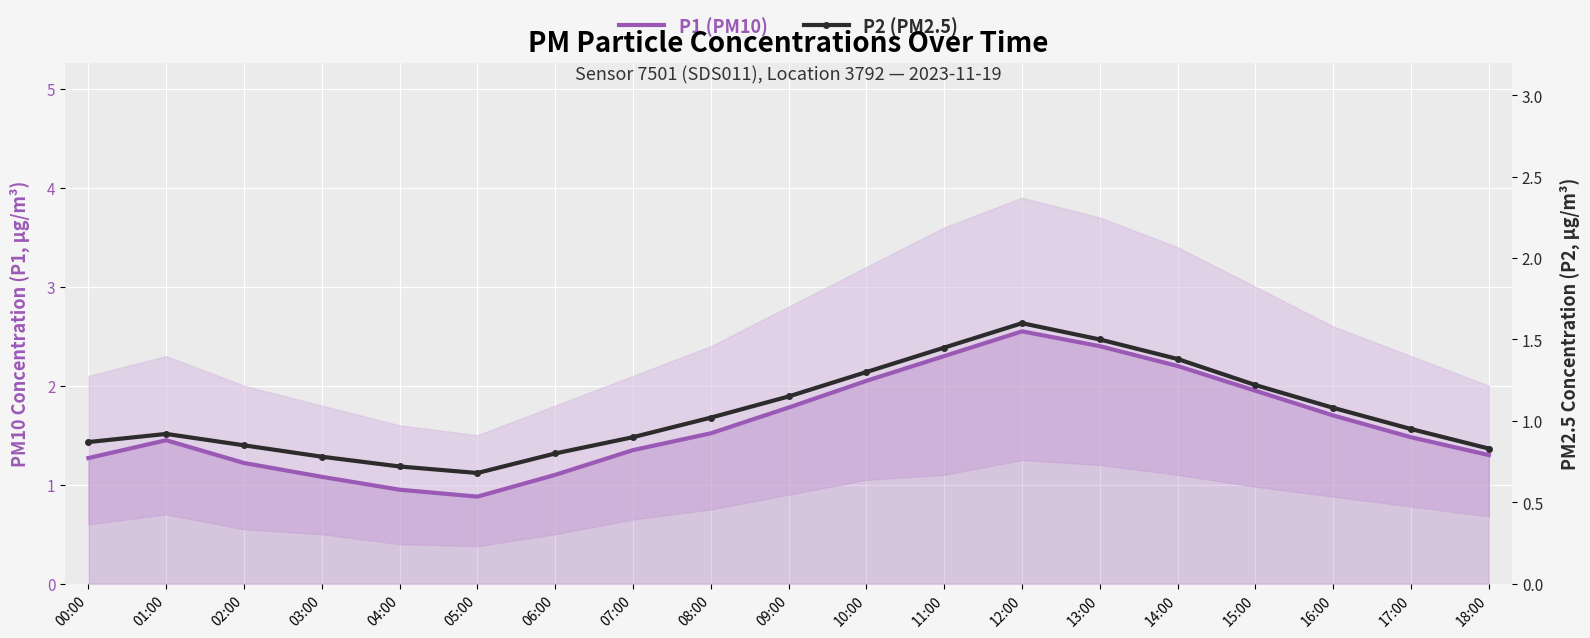

True or false: P1 (PM10) has more than 1 interior local peaks.

True